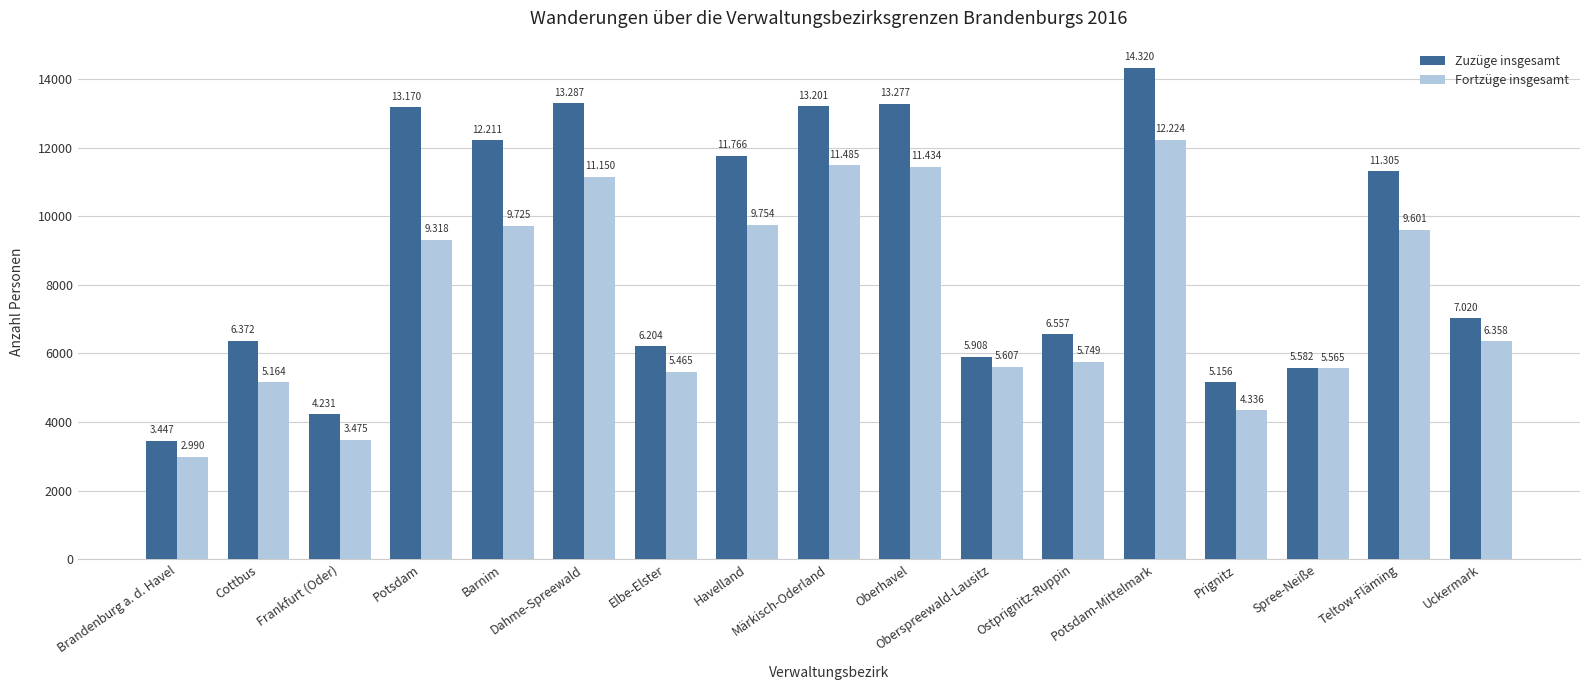

At which label is Zuzüge insgesamt closest to 8883?

Uckermark